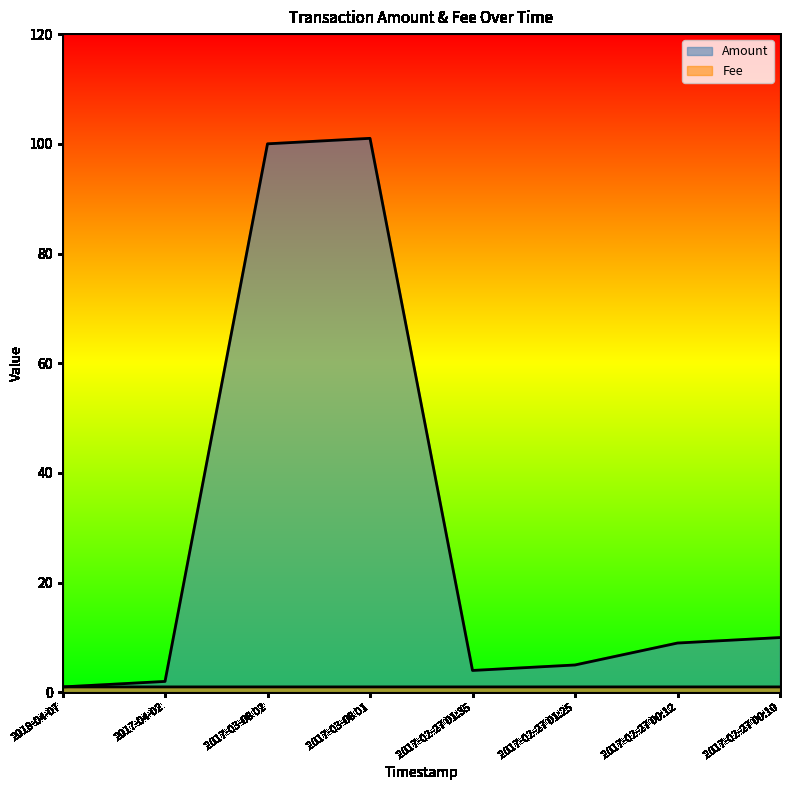

Is it true that Amount equals 2.0 at 2017-04-02?

True